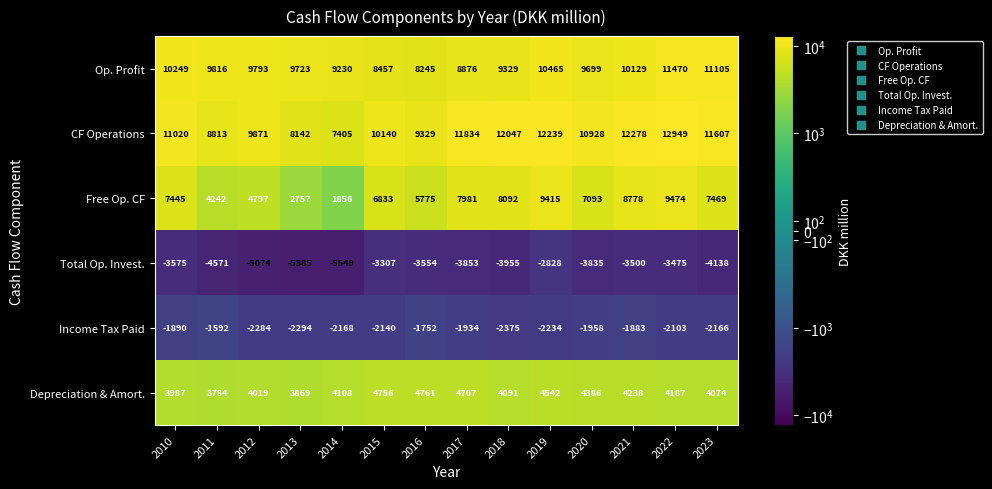

Between 2012 and 2022, which series saw the biggest shift?

Free Op. CF